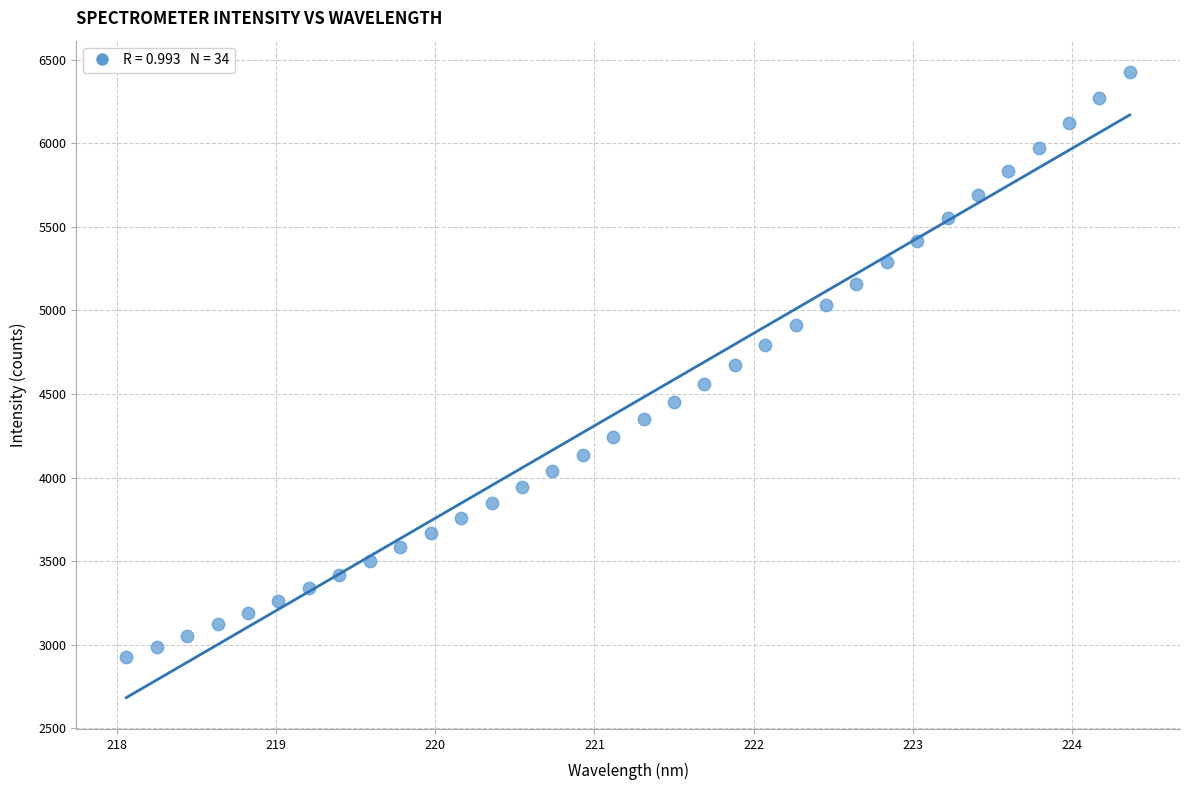

What is the range of Y values (max minus min)?

3502.2